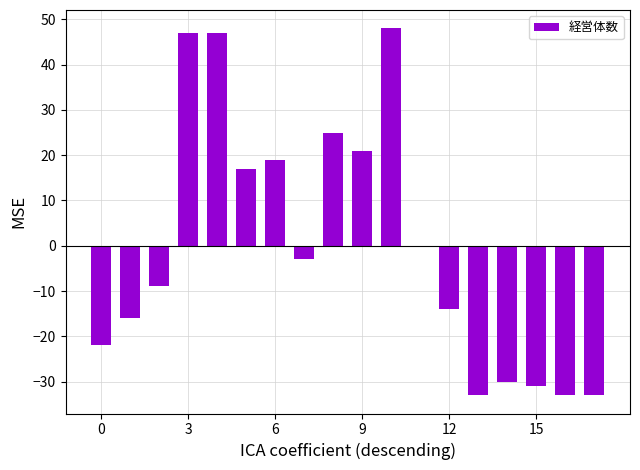

What is the maximum value shown in the chart?

48